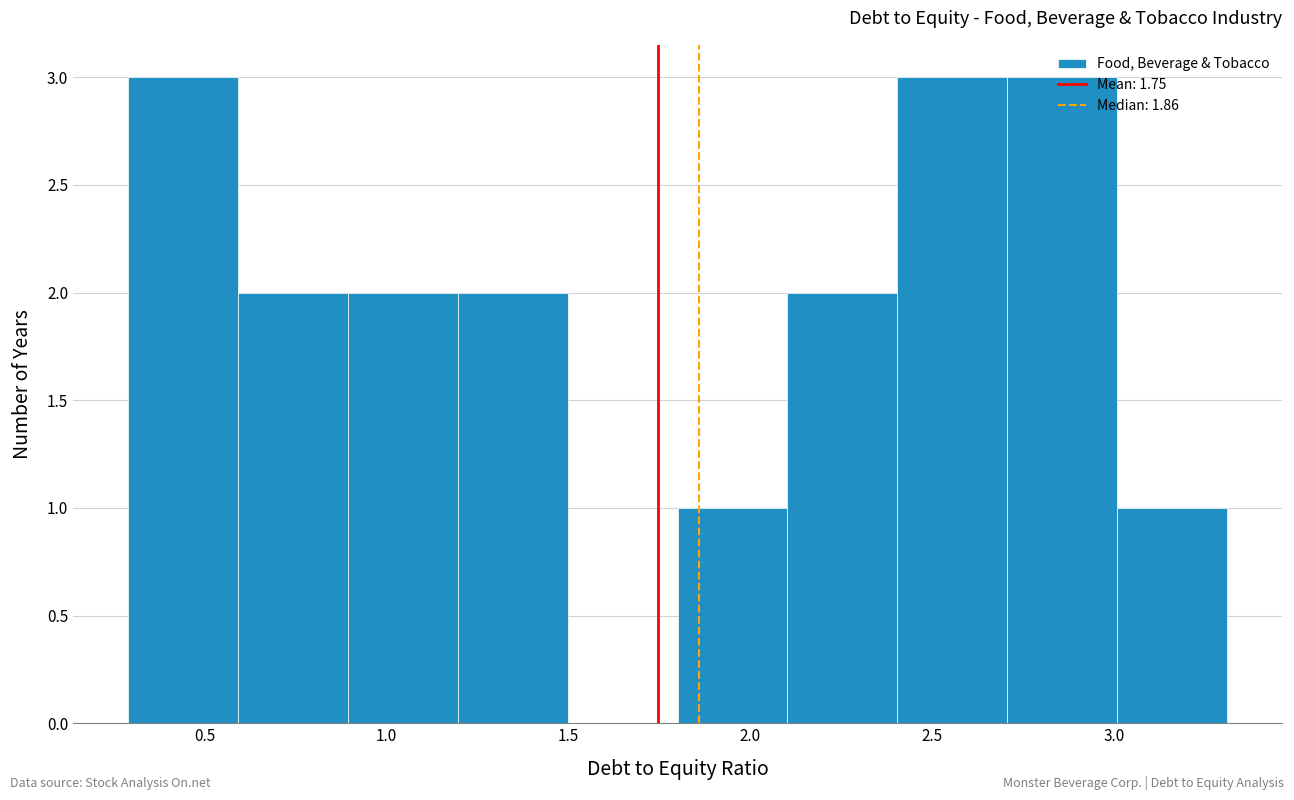

Reading left to right, transcribe this chart: for each bar, give the range it covers on the x-axis and its height. Neither the bar edges nor the heights are printed on the chart, so give them approximately, as read against the axes.

0.3 to 0.6: 3
0.6 to 0.9: 2
0.9 to 1.2: 2
1.2 to 1.5: 2
1.5 to 1.8: 0
1.8 to 2.1: 1
2.1 to 2.4: 2
2.4 to 2.7: 3
2.7 to 3.0: 3
3.0 to 3.3: 1